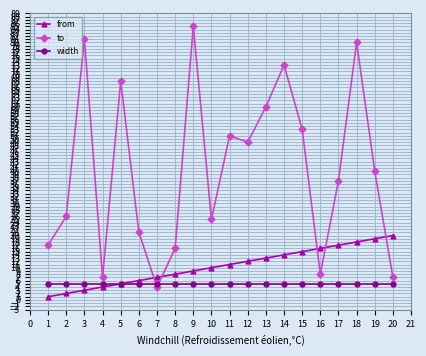

At which label does to reach its minimum?

7